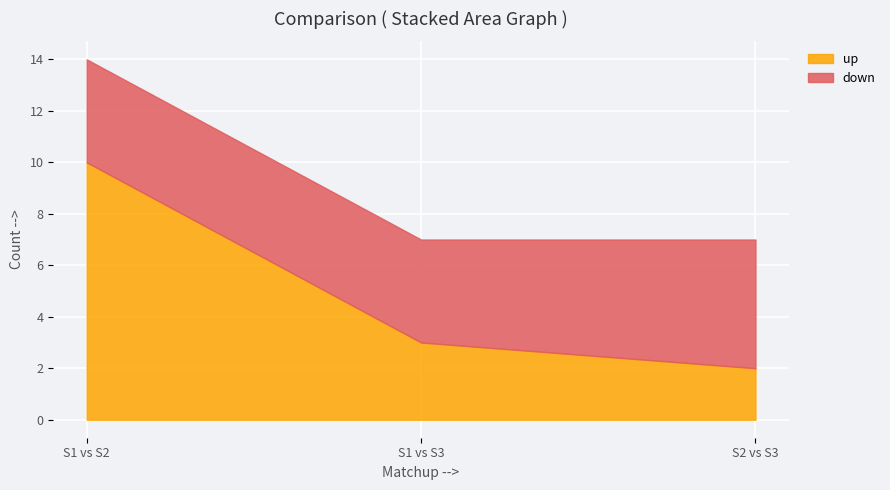

Reading left to right, extract all data points from this chart.

up: S1 vs S2=10	S1 vs S3=3	S2 vs S3=2
down: S1 vs S2=4	S1 vs S3=4	S2 vs S3=5